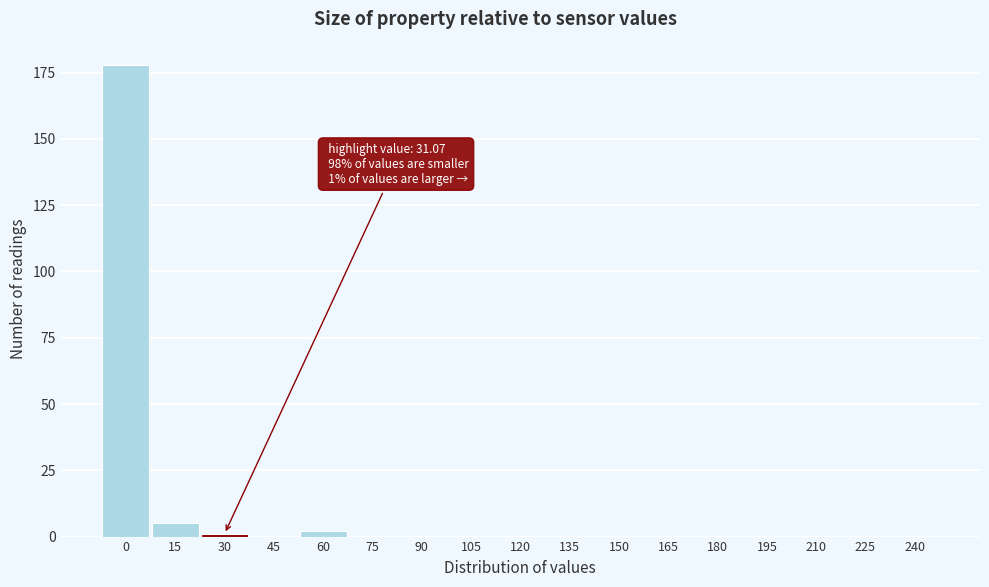

Reading left to right, extract all data points from this chart.

0=178	15=5	30=1	45=0	60=2	75=0	90=0	105=0	120=0	135=0	150=0	165=0	180=0	195=0	210=0	225=0	240=0